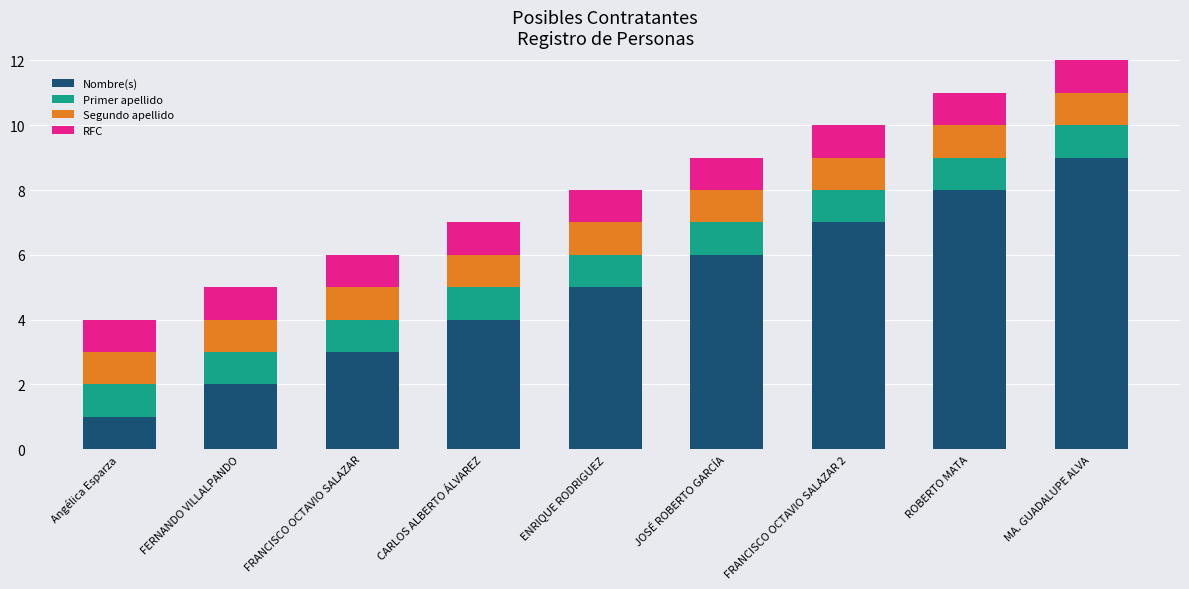

At which category is the sum across all series the highest?

MA. GUADALUPE ALVA